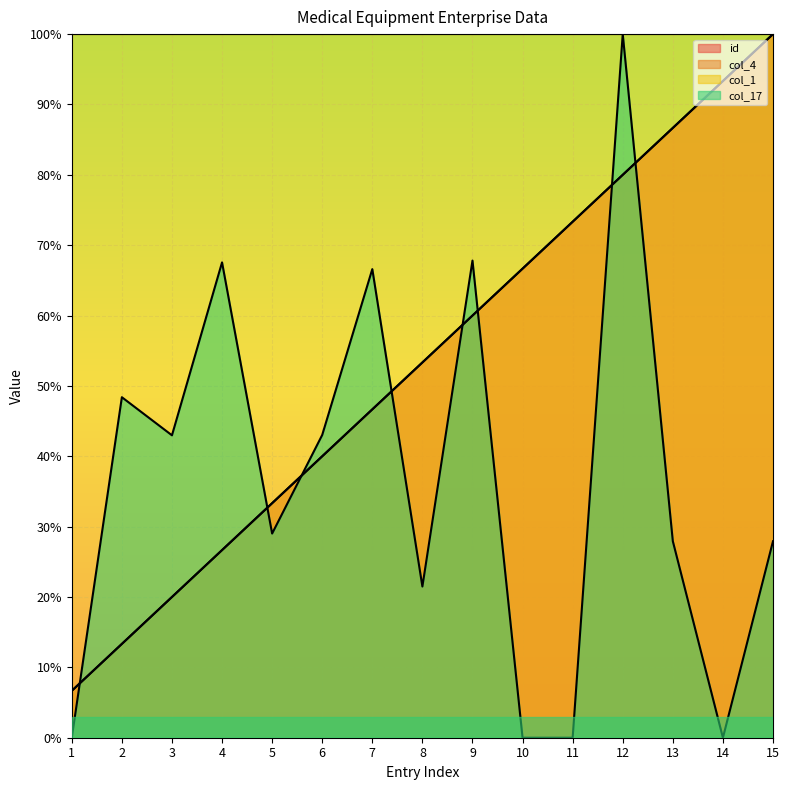

Where do col_17 and id first cross each other?

1 and 2